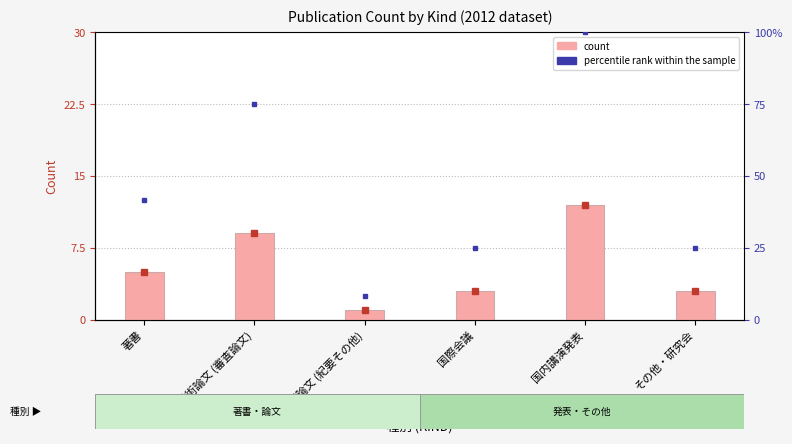

What is the label of the 1st bar from the left?

著書